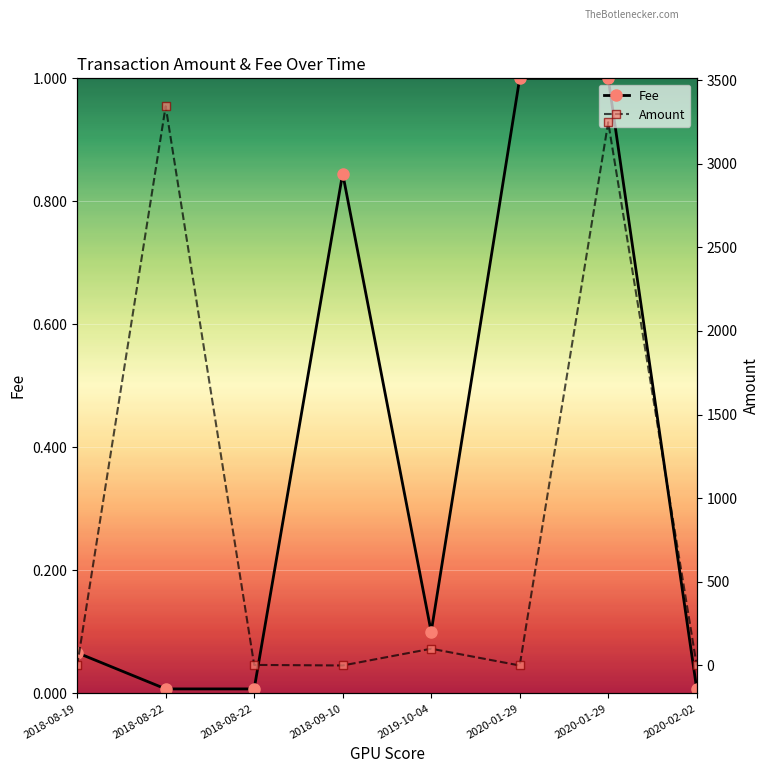

True or false: Amount has a value of 3247.6 at 2020-01-29.

True